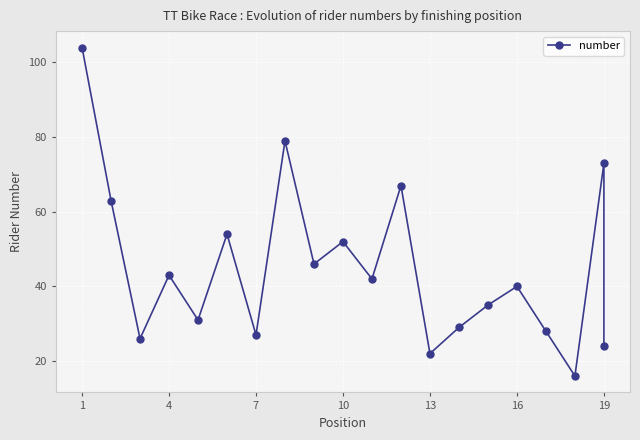

Is it true that the value at 7 is 14?

False